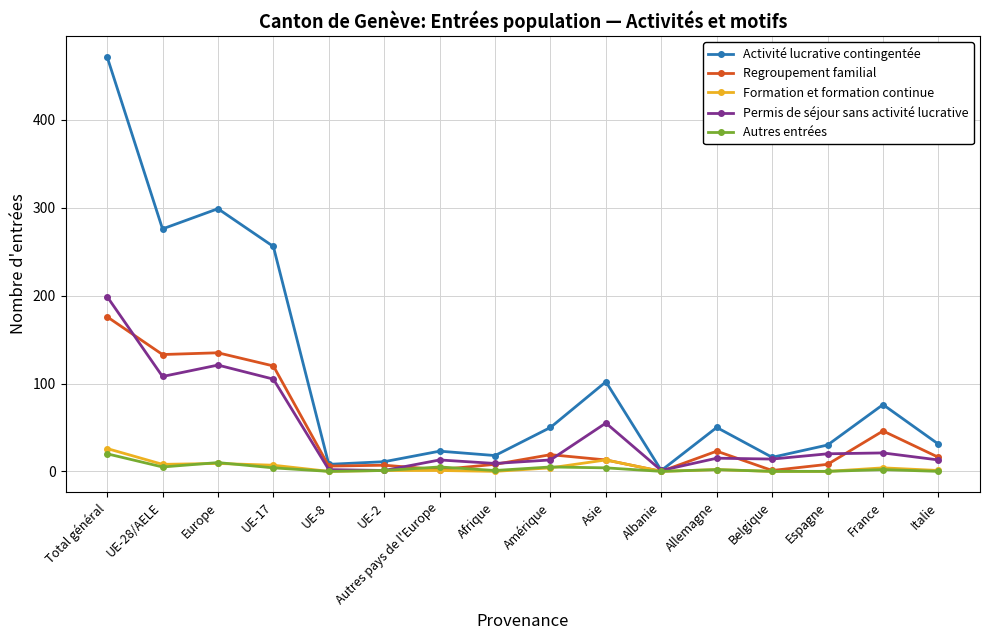

At which label does Autres entrées first exceed 2?

Total général